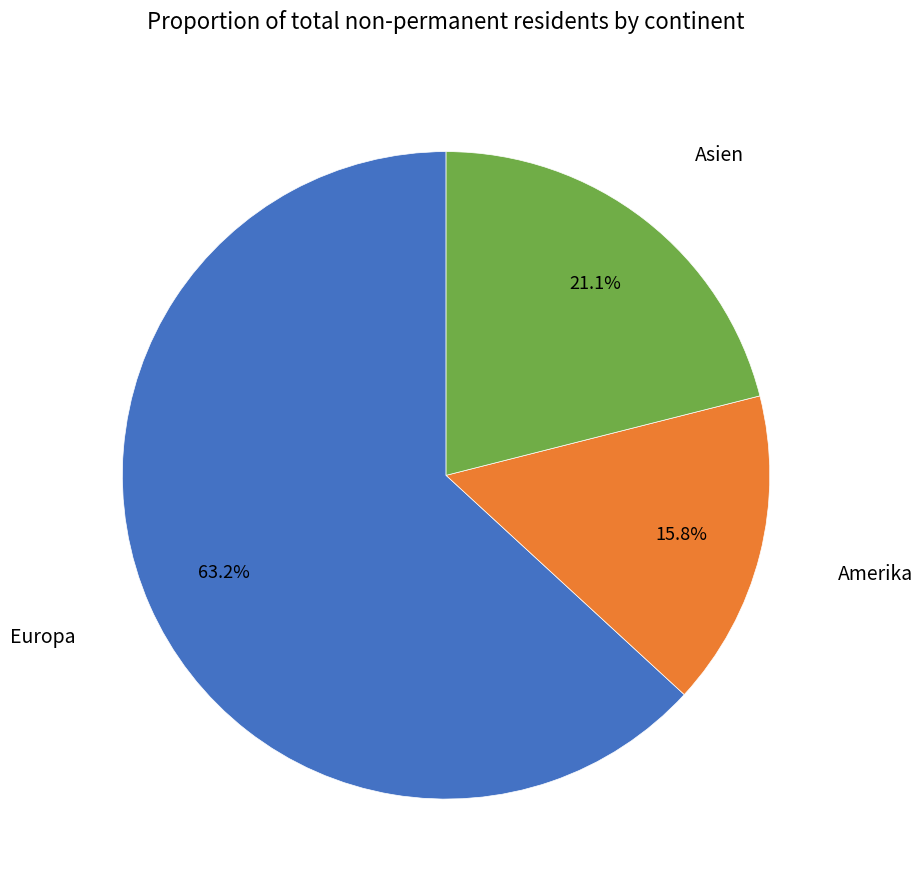

Is there a majority slice in this chart?

Yes